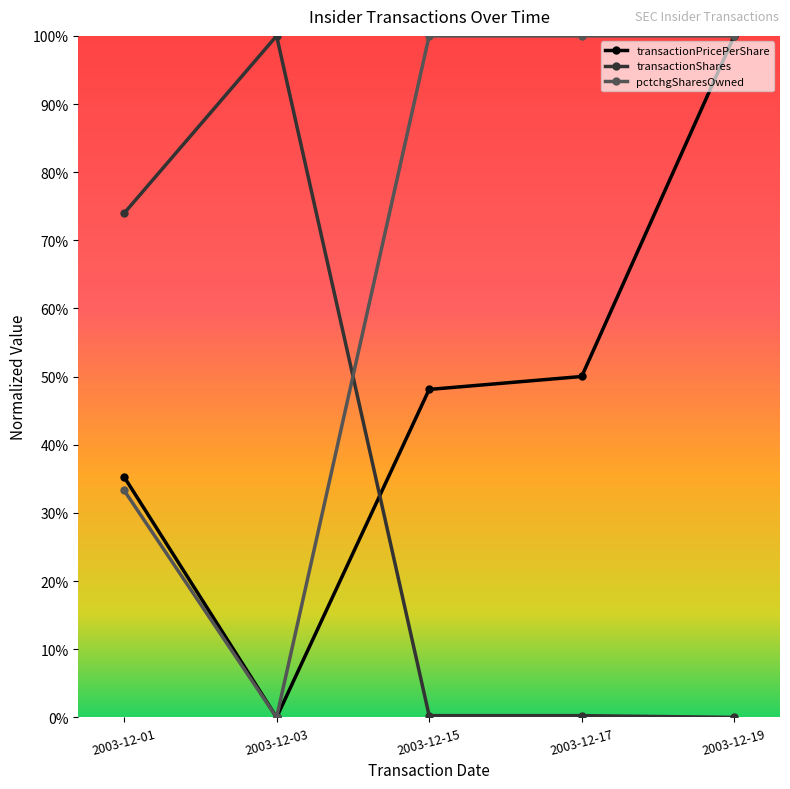

At which category is the sum across all series the highest?

2003-12-19